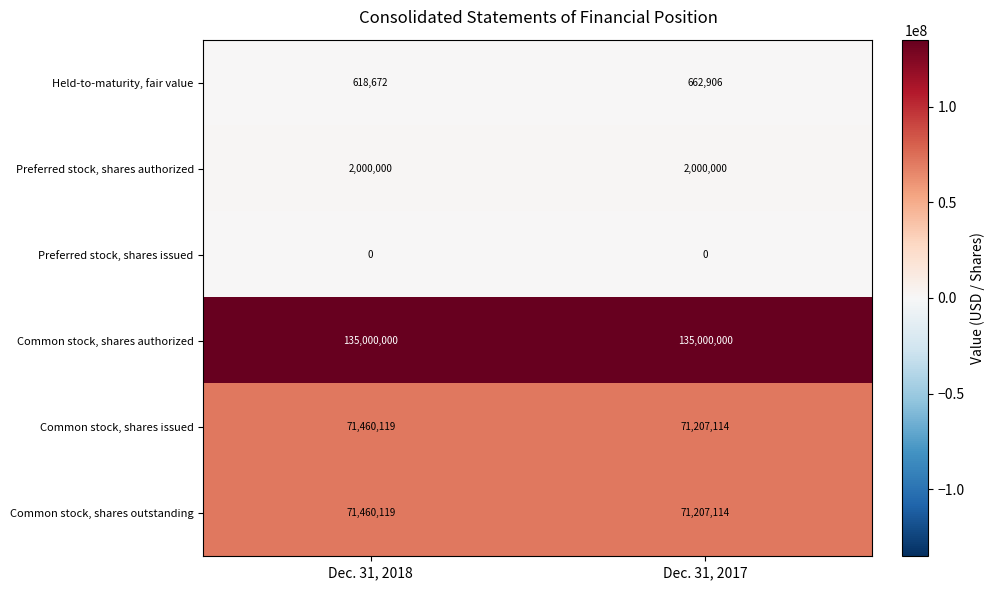

Where is Common stock, shares outstanding nearest to the value 71333616?

Dec. 31, 2017